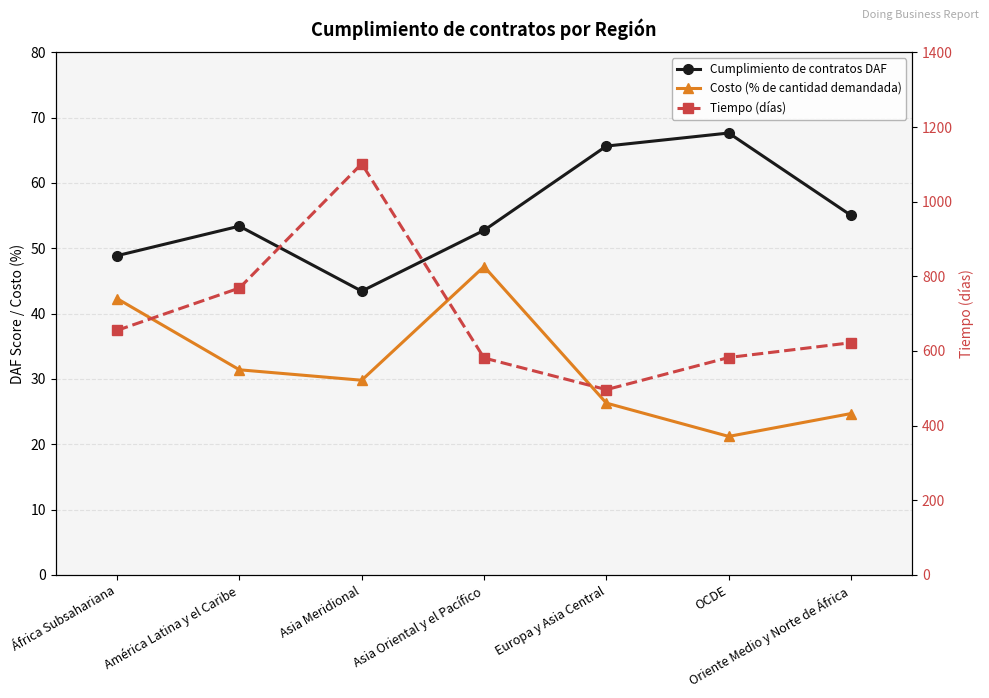

The value of Cumplimiento de contratos DAF at Europa y Asia Central is 14.8. True or false?

False